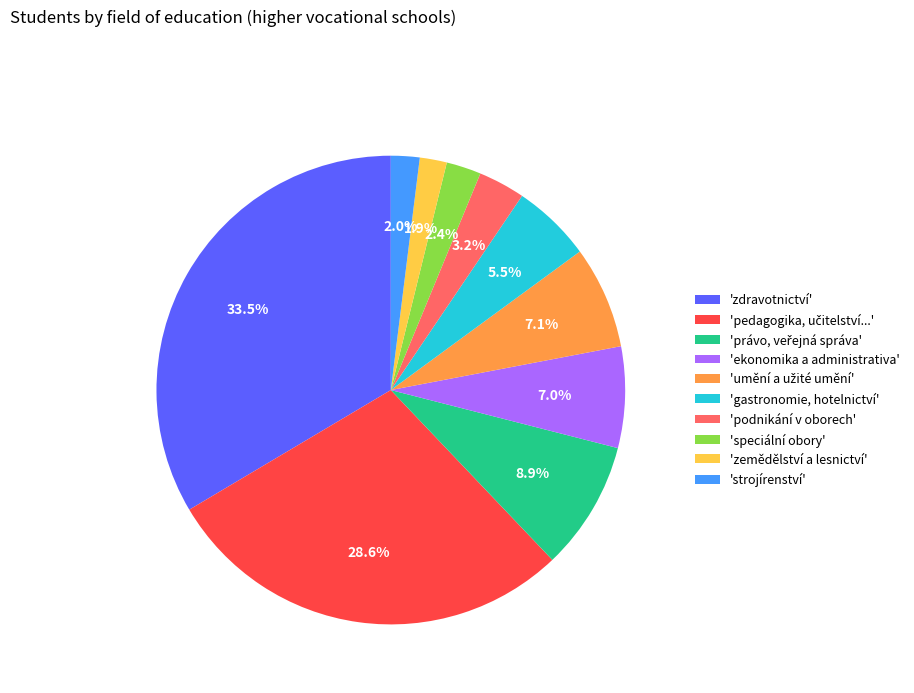

Does any single category account for the majority?

No